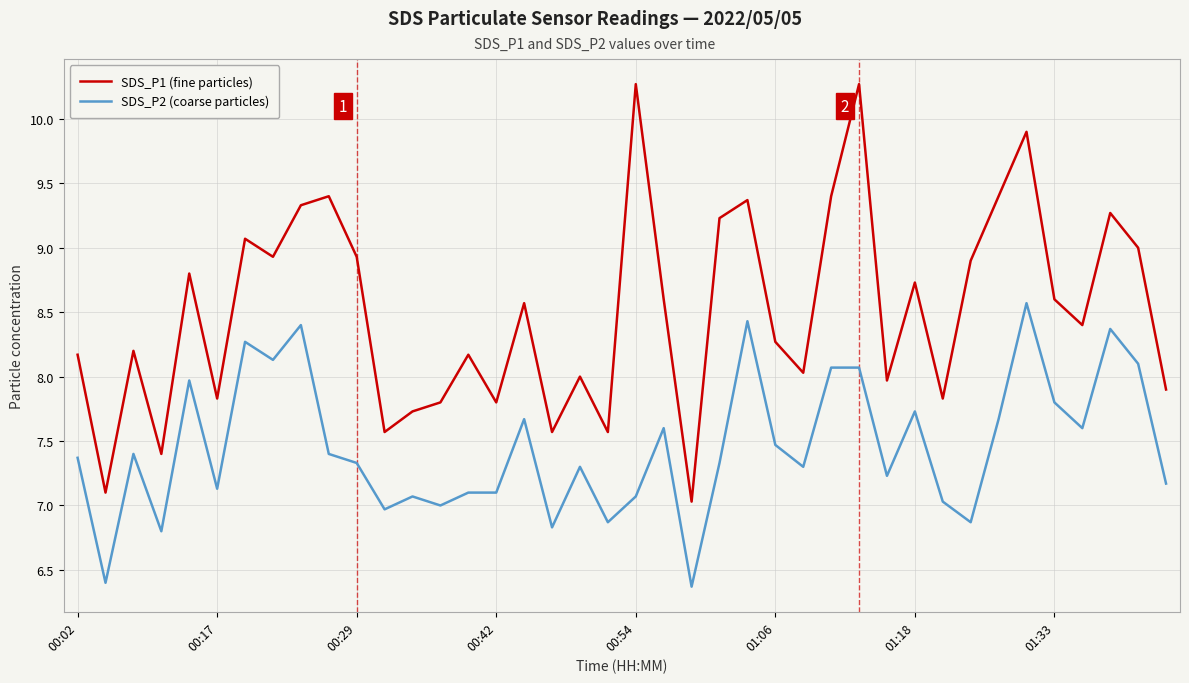

What is the average value of the SDS_P2 (coarse particles) series?

7.5